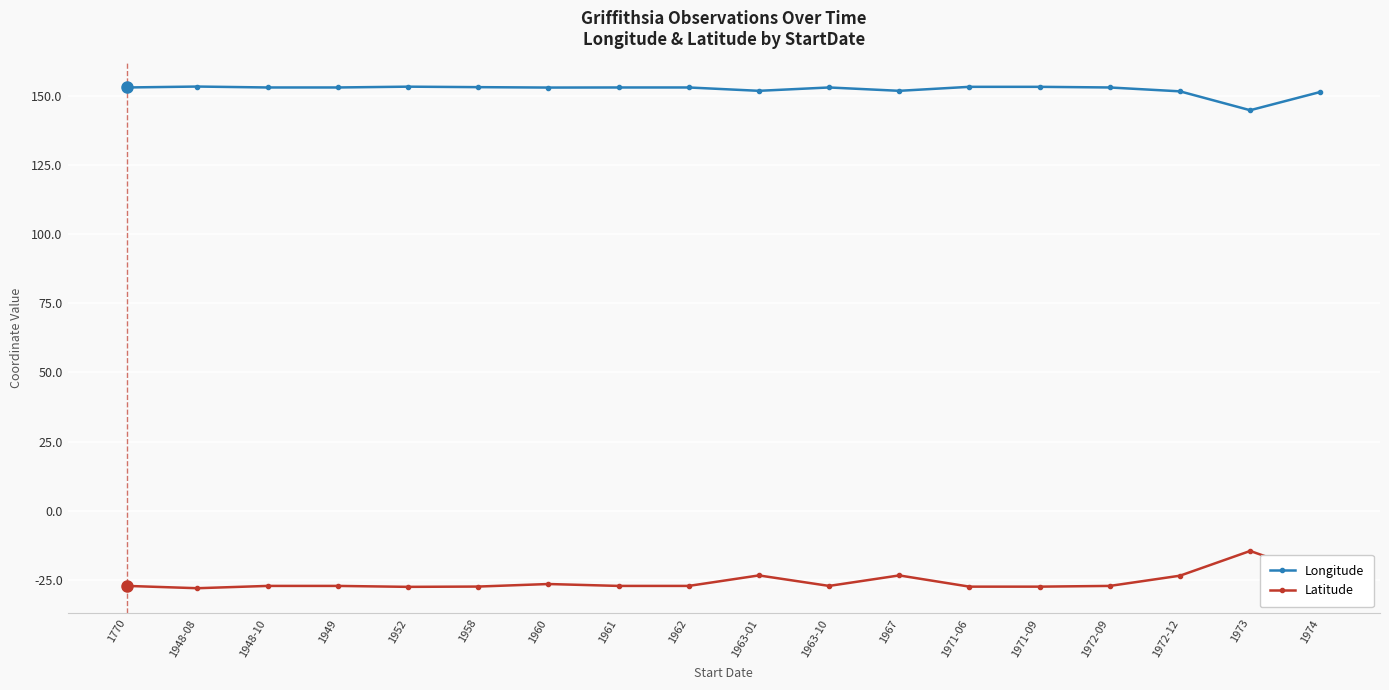

Rank the series by their average value, from highest to lowest.

Longitude, Latitude